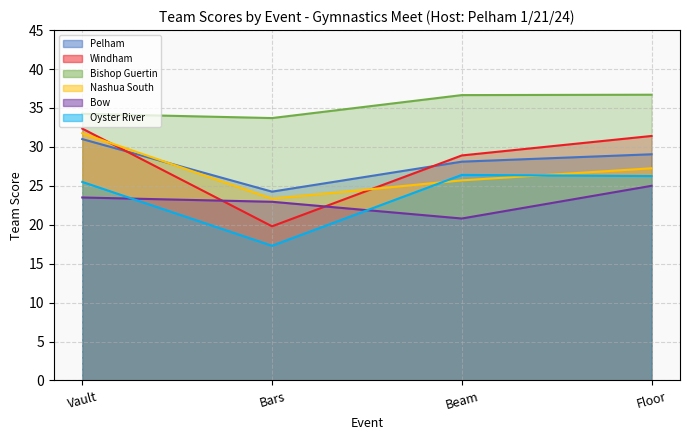

Reading left to right, list all the values displayed in this chart.

Pelham: 31.0	24.2	28.1	29.1
Windham: 32.4	19.8	28.9	31.4
Bishop Guertin: 34.2	33.7	36.6	36.7
Nashua South: 31.8	23.4	25.7	27.2
Bow: 23.5	22.9	20.8	25.0
Oyster River: 25.5	17.3	26.4	26.2